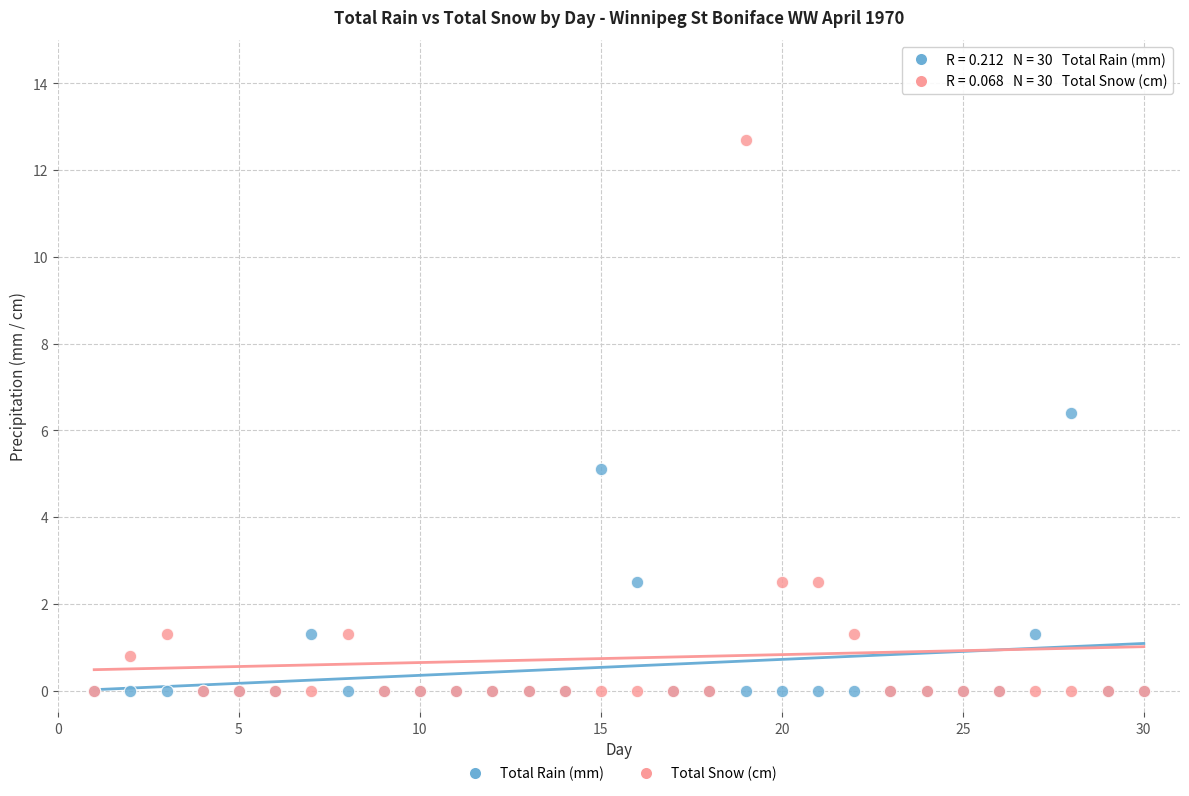

In the Total Snow (cm) series, what Y value is closest to 6?

2.5